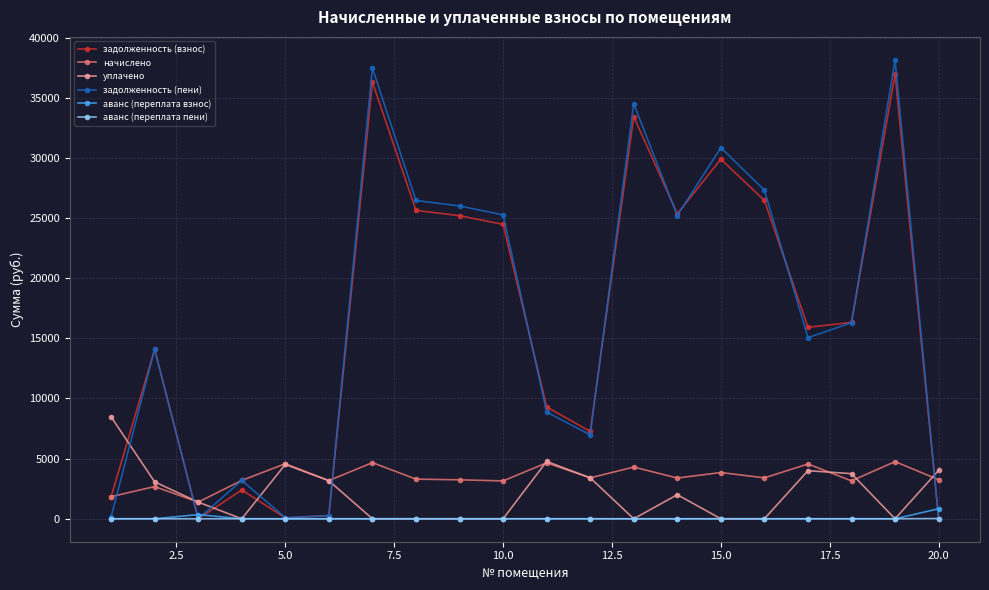

What is the value of the начислено point at the 1st from the left?

1840.0